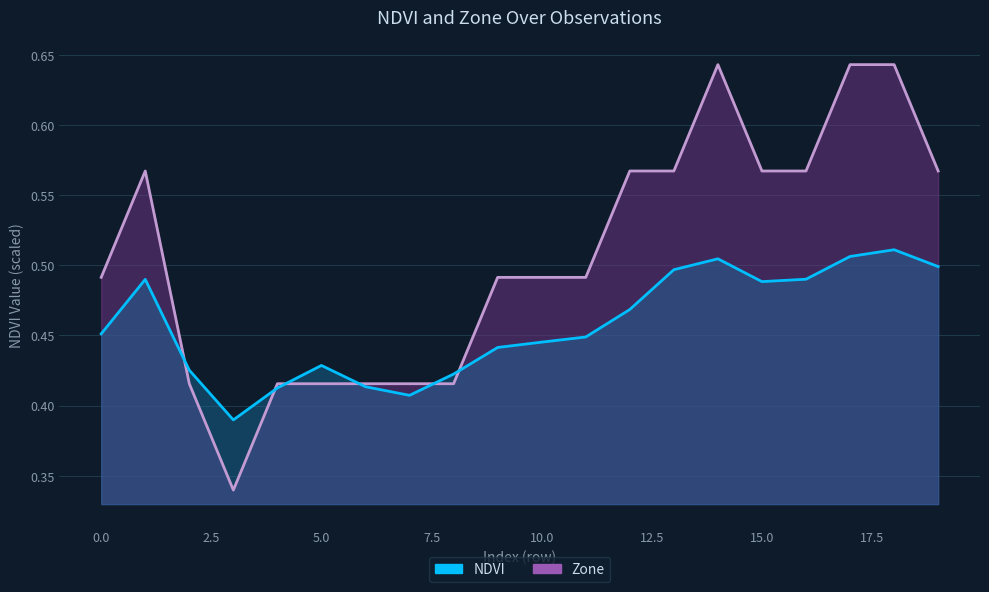

How many interior local valleys does the NDVI (line) series have?

3